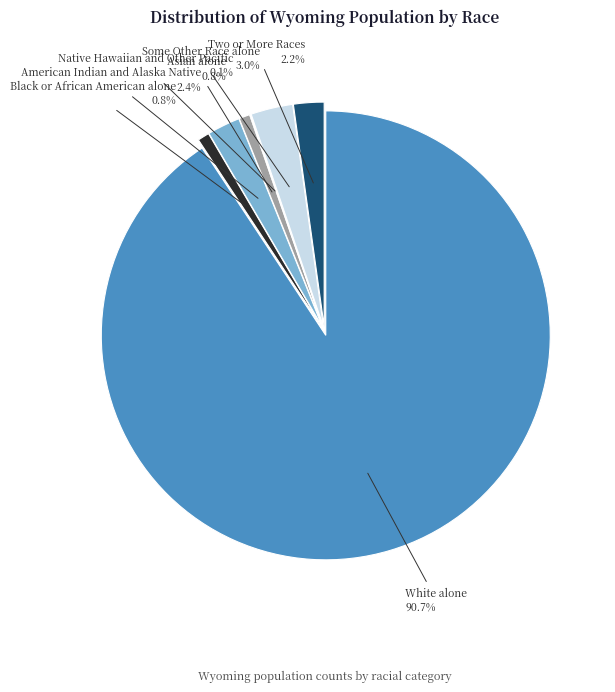

To the nearest percent, what percentage of the pie is Some Other Race alone?

3%